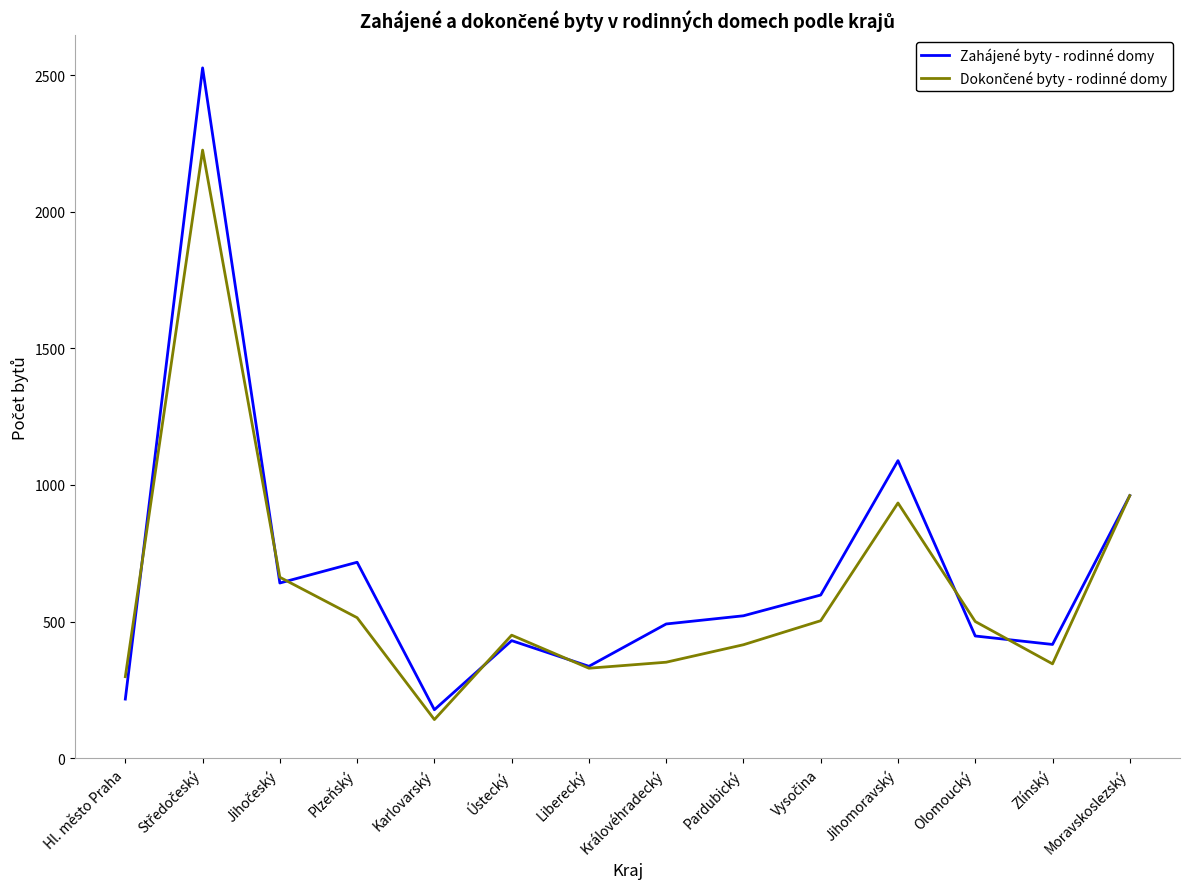

What is the smallest value displayed?

141